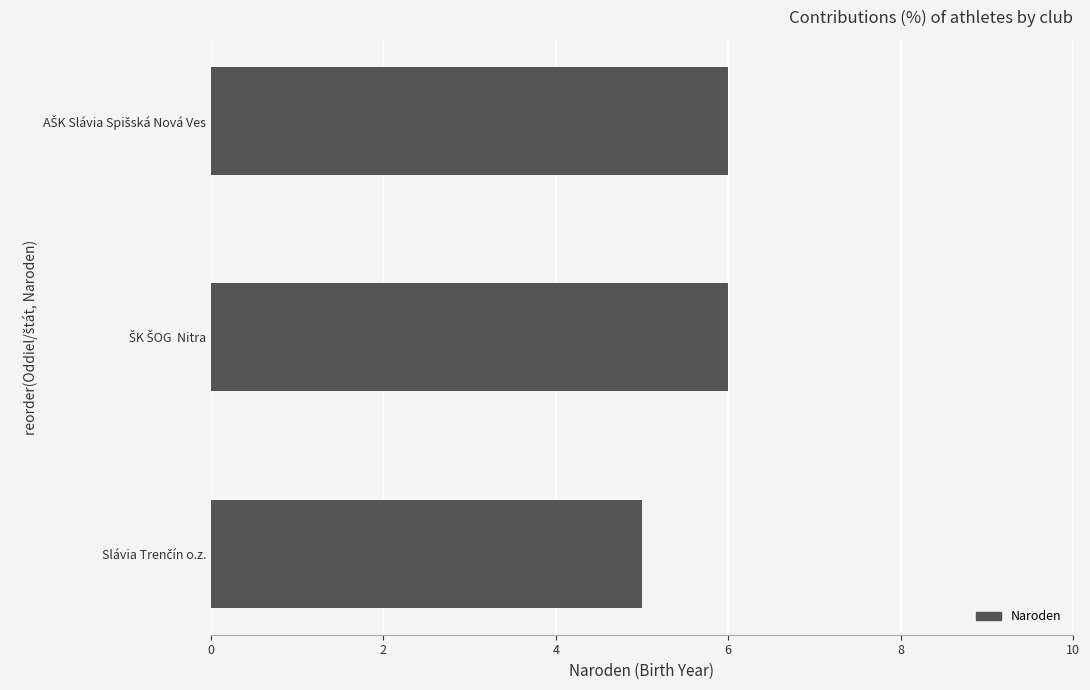

How many values are between 5 and 6?

3